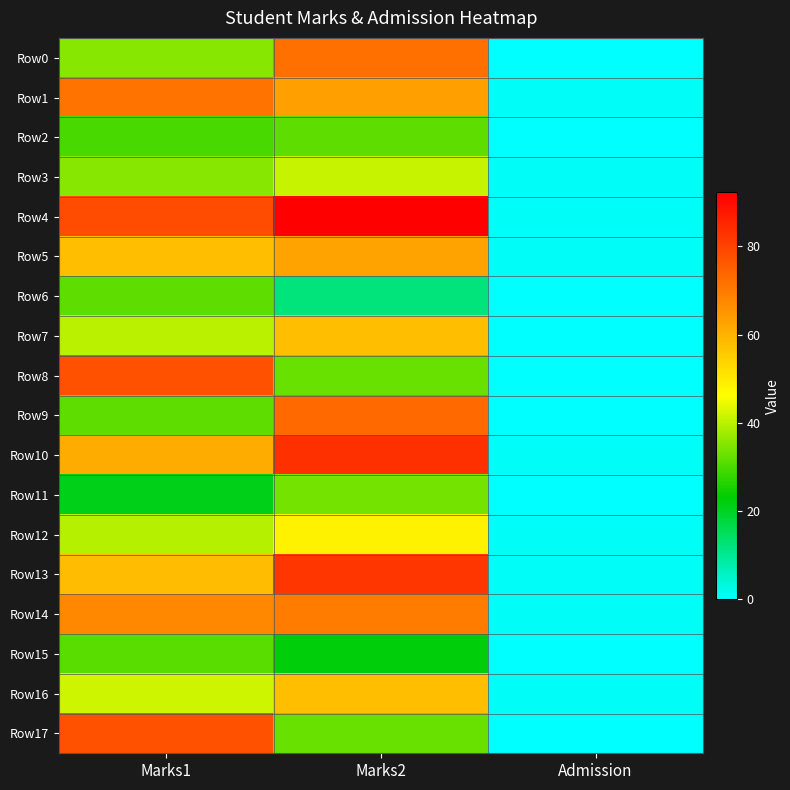

Which series has the widest spread of values?

Row4